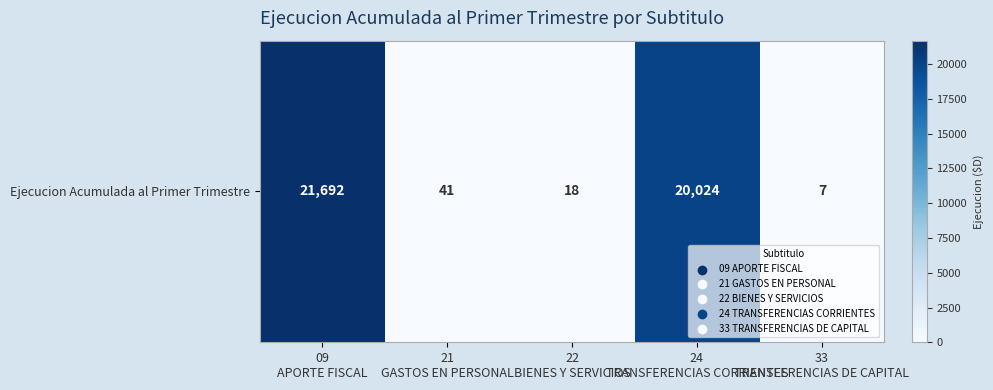

How many data points are above 41?

2